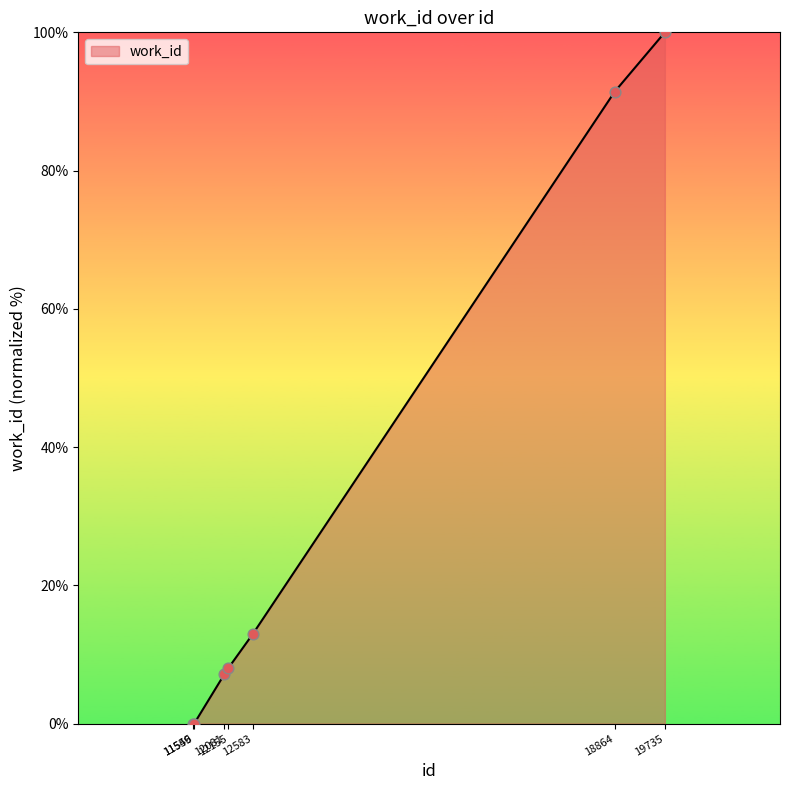

What is the change in value from 12155 to 19735?

+91.9